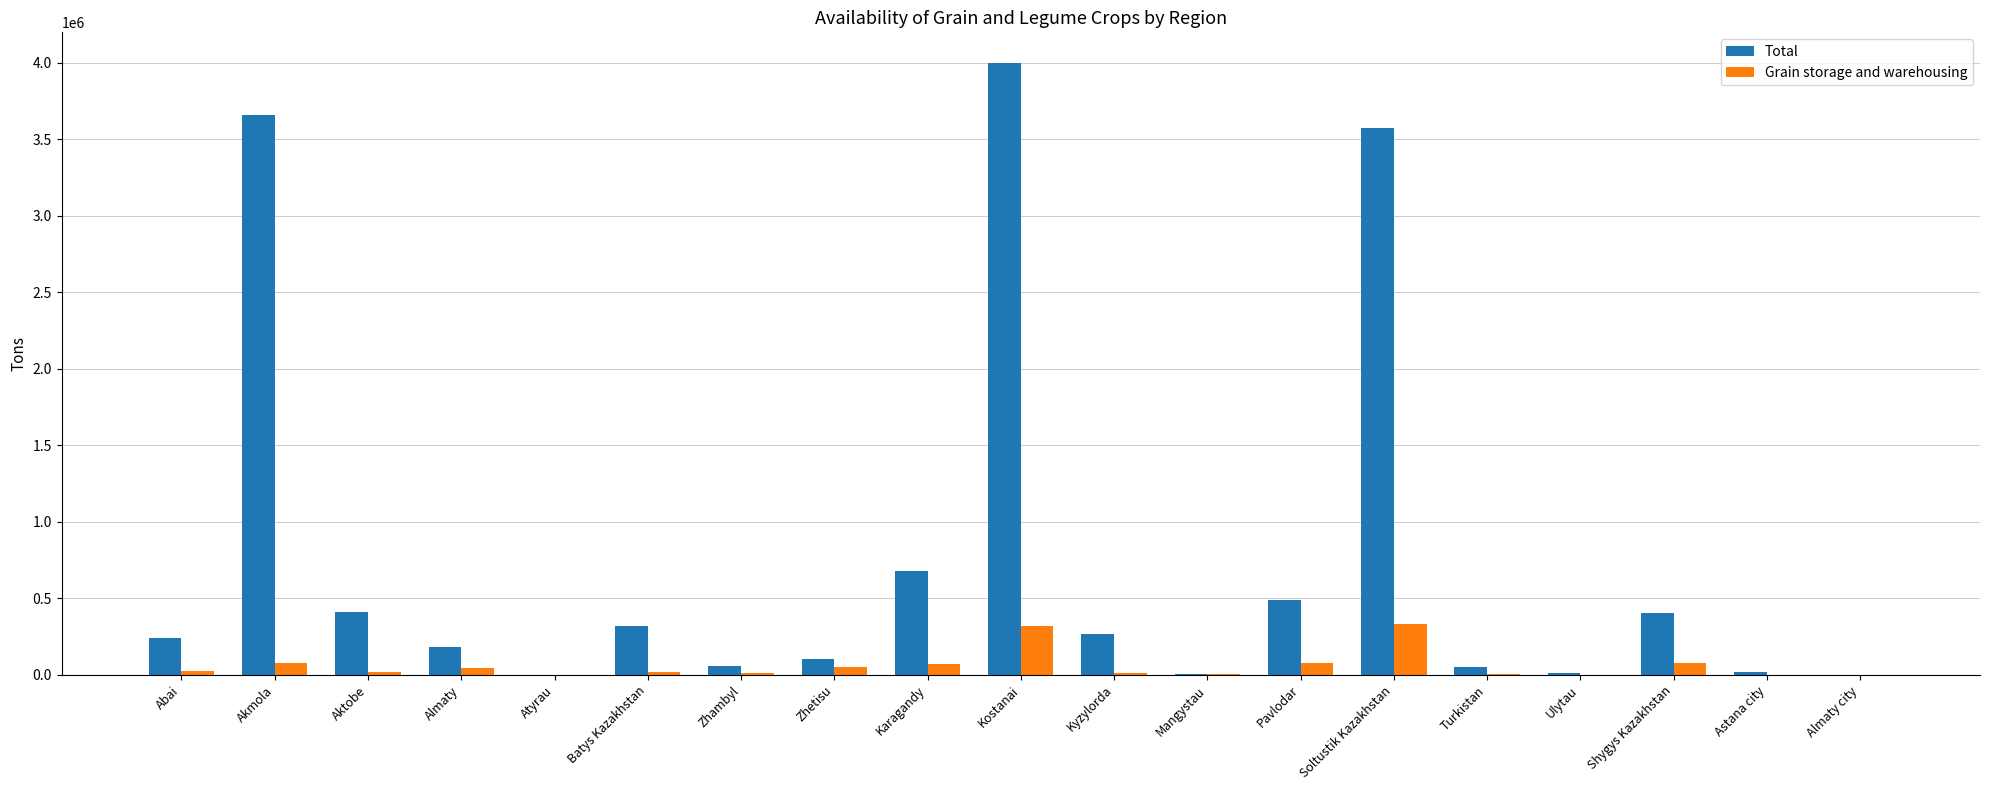

Which series changed the most between Akmola and Karagandy?

Total